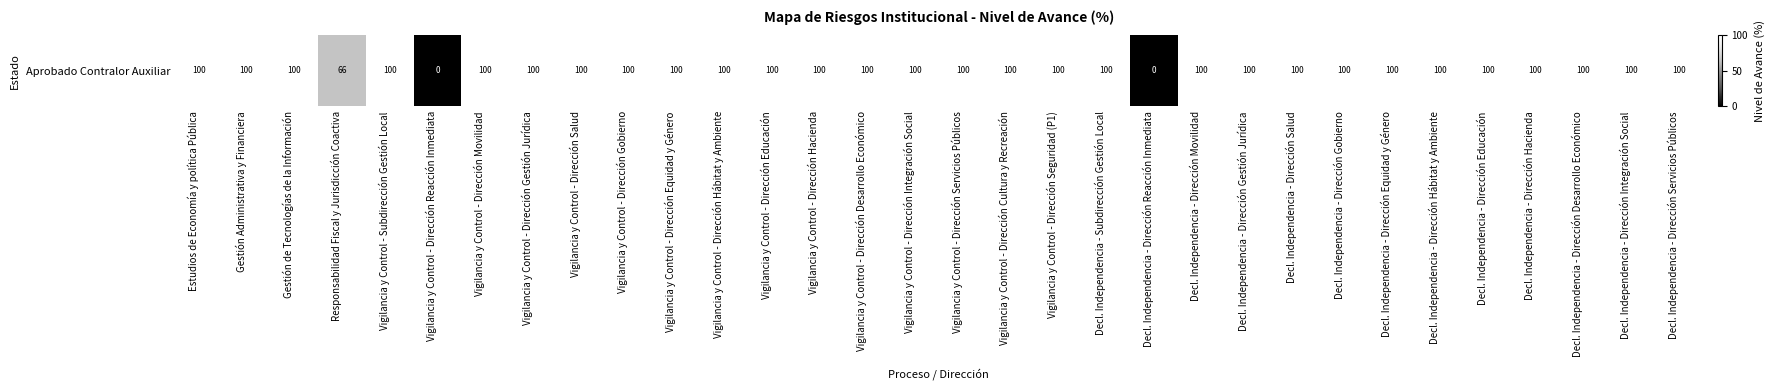

The value at Vigilancia y Control - Dirección Gobierno is 138. True or false?

False